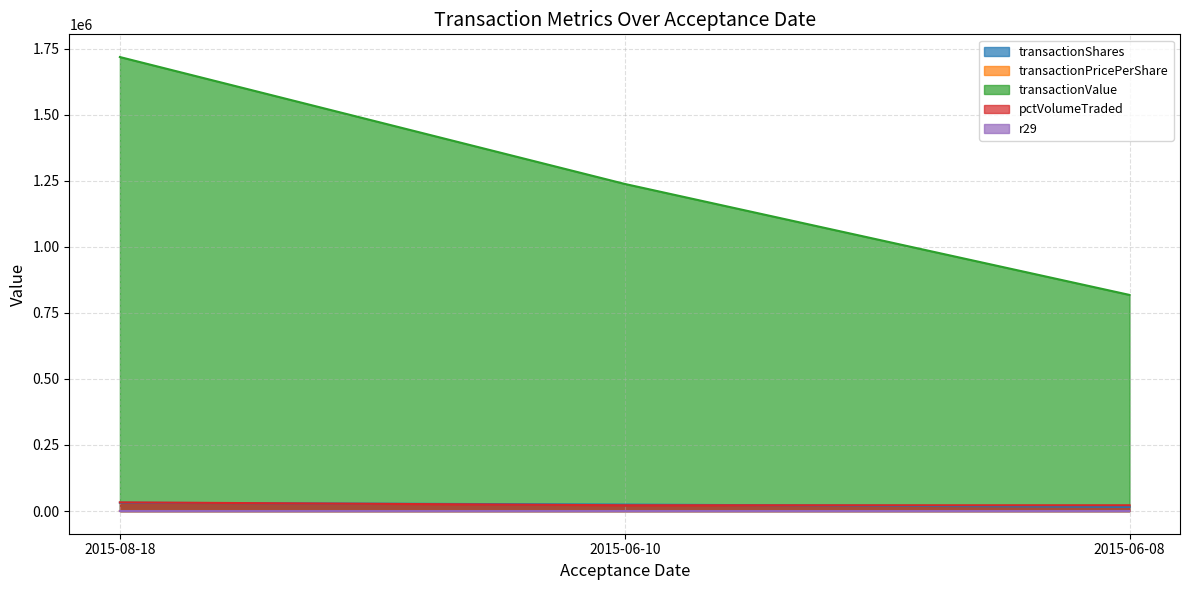

What is the difference between the second highest and minimum values in the transactionValue series?

420005.0